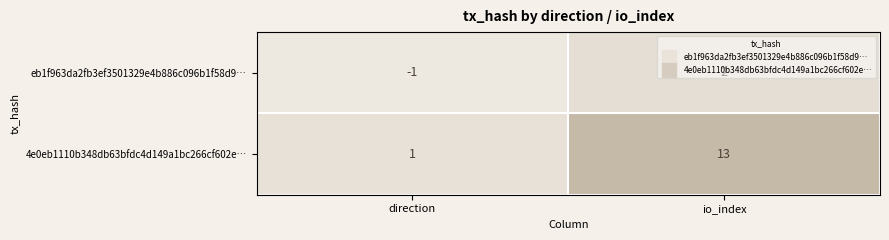

The value of eb1f963da2fb3ef3501329e4b886c096b1f58d9… at io_index is 3. True or false?

False